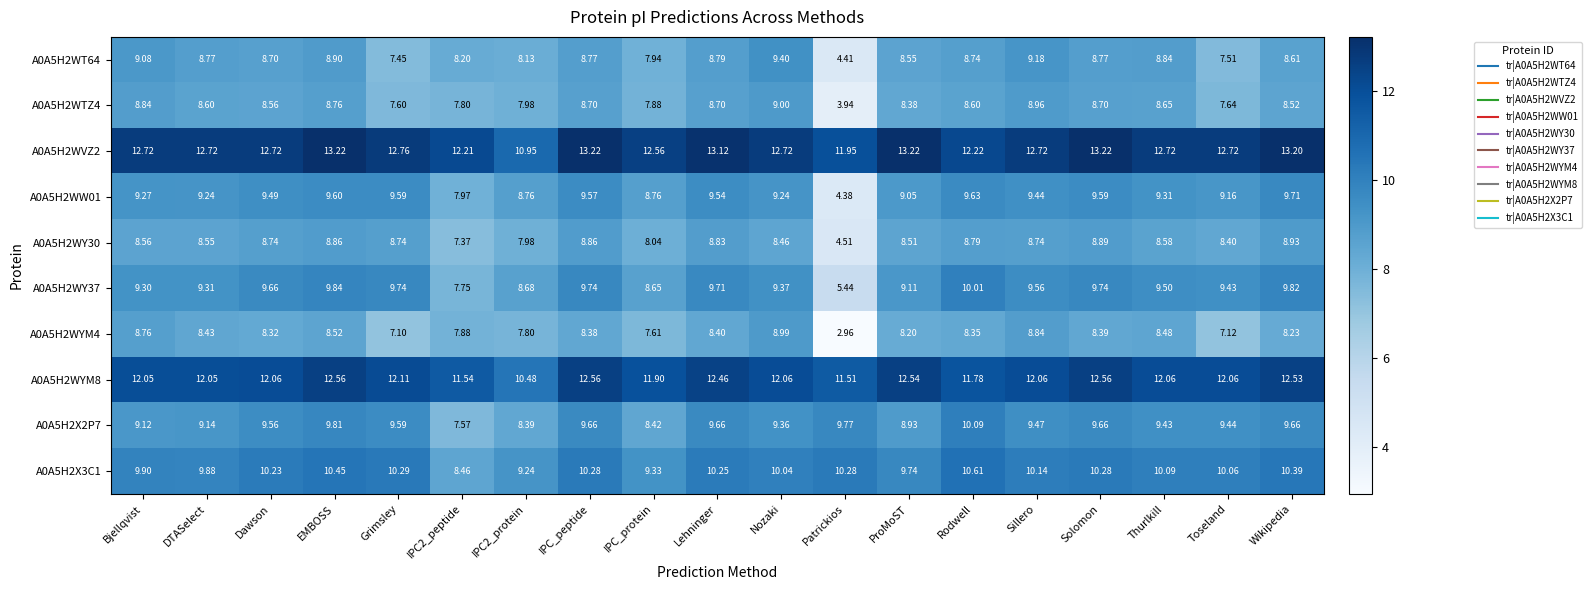

Which series changed the most between Solomon and Toseland?

A0A5H2WYM4